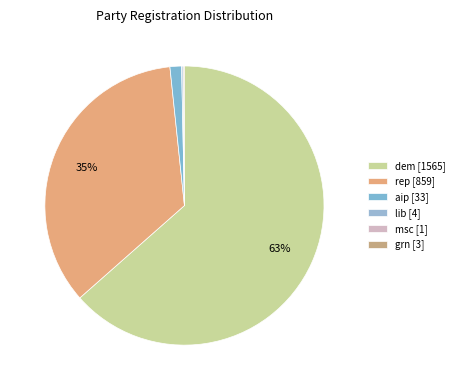

Which category has the biggest portion of the pie?

dem